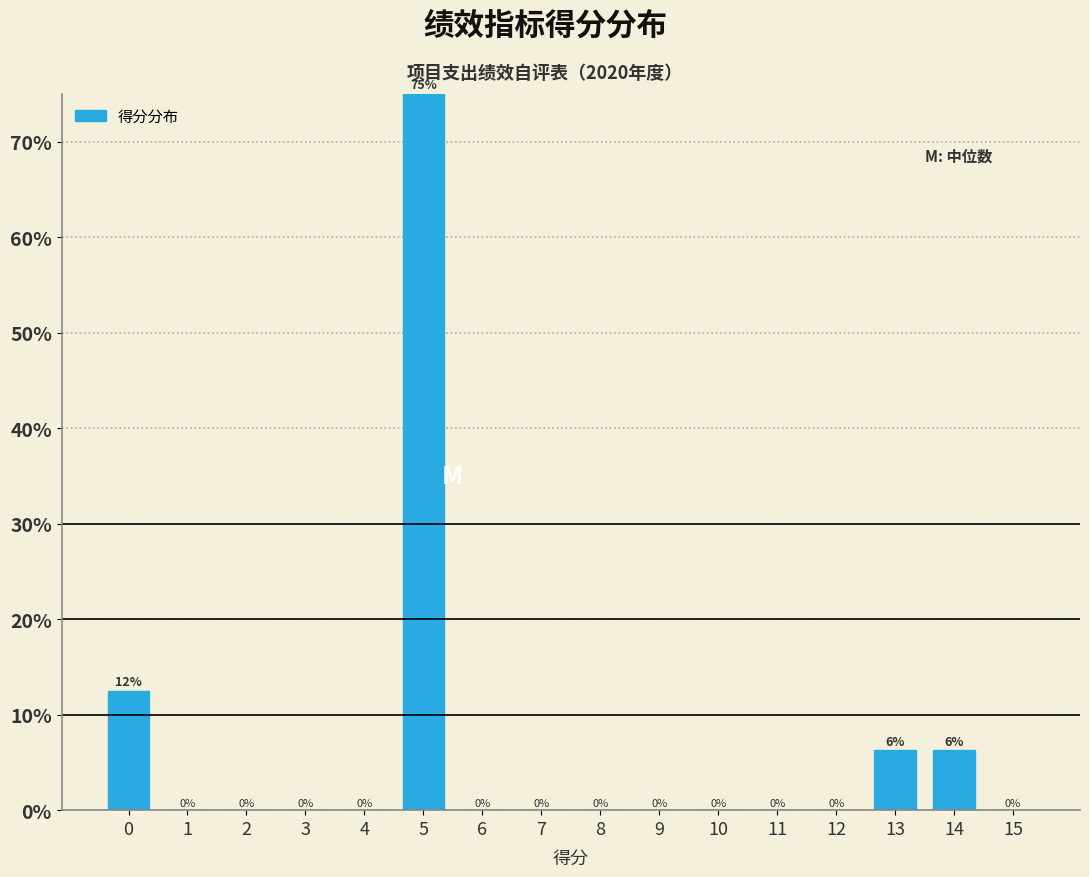

Is it true that the value at 8 is -29.0?

False